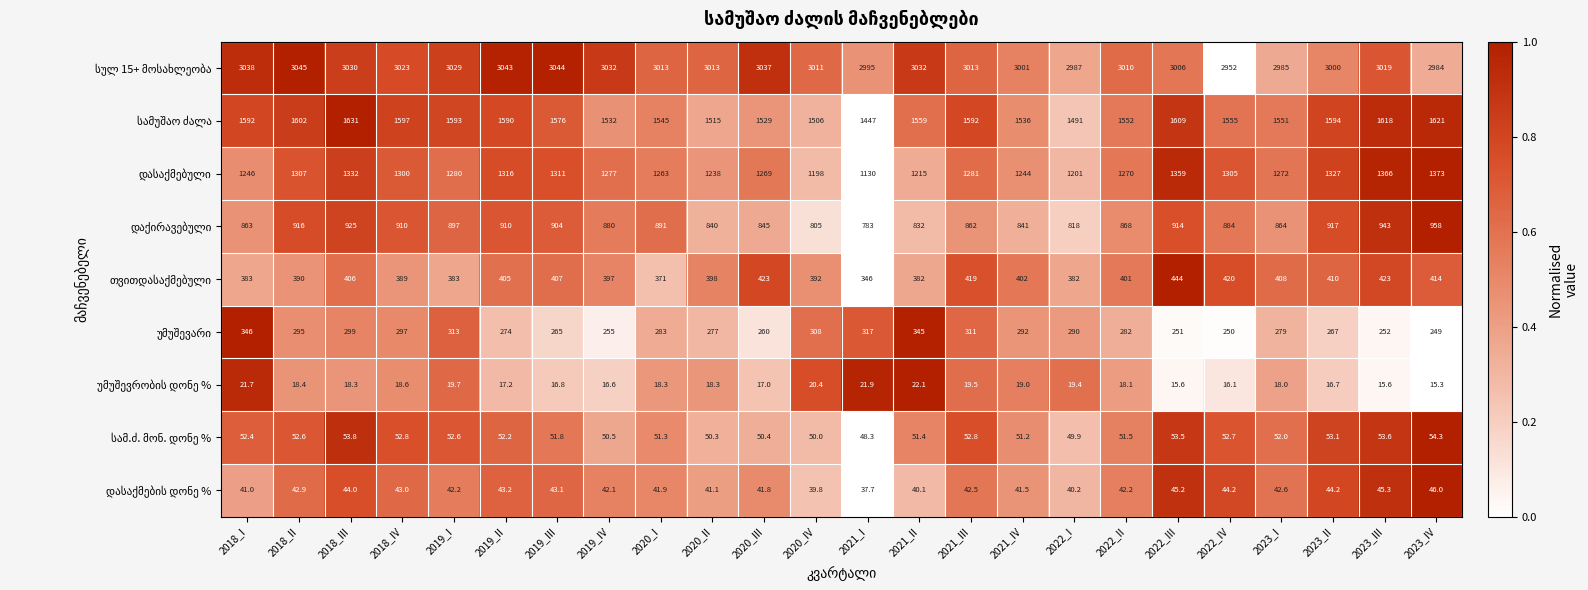

Which label corresponds to the smallest value in the chart?

2023_IV